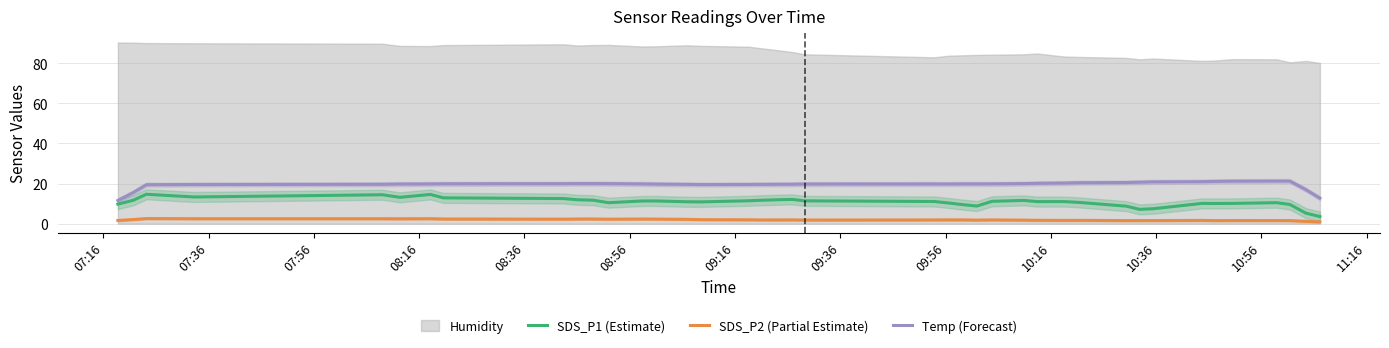

Does the chart have visible grid lines?

Yes